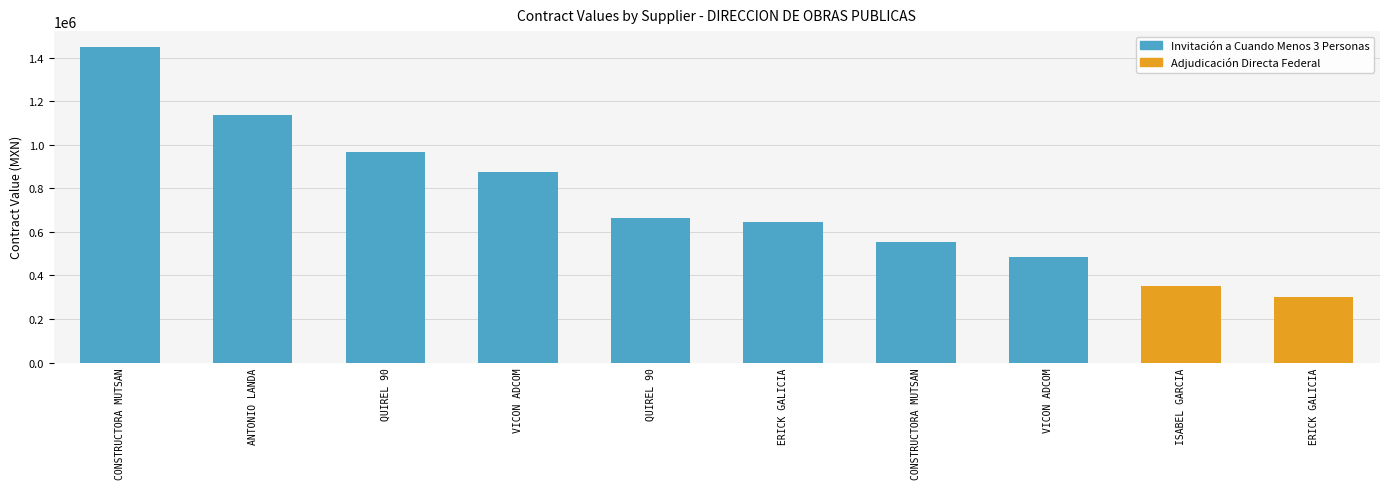

How many groups of bars are there?

10